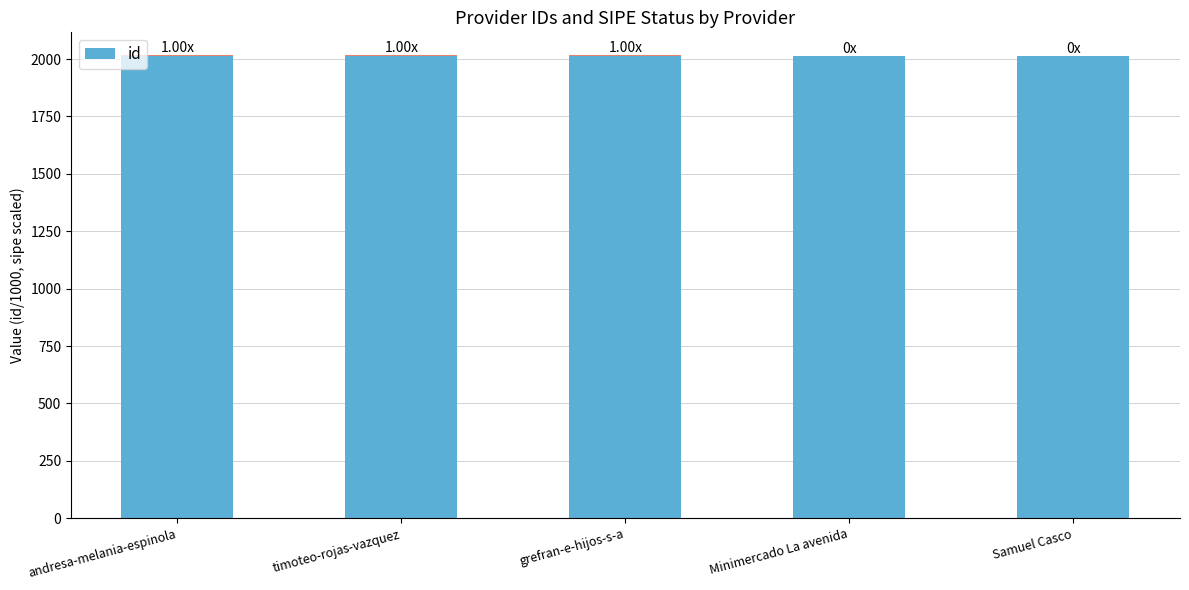

Count the number of data series in this chart.

1